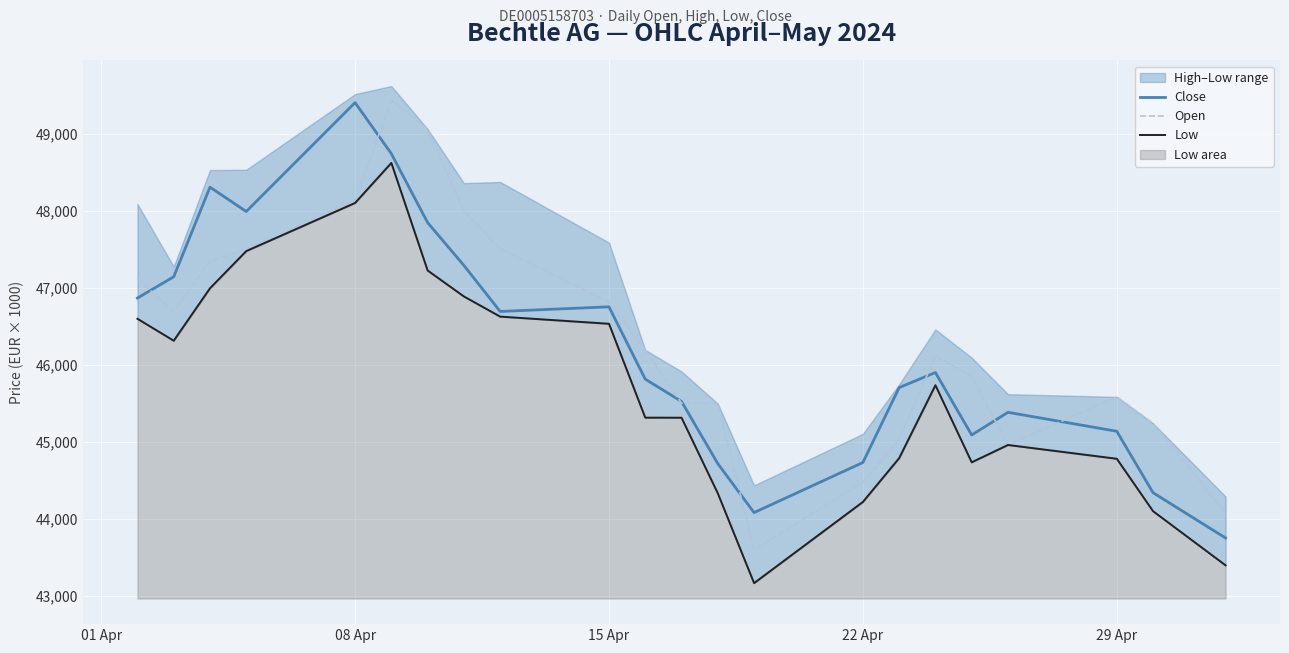

What is the maximum value for Open?

49440